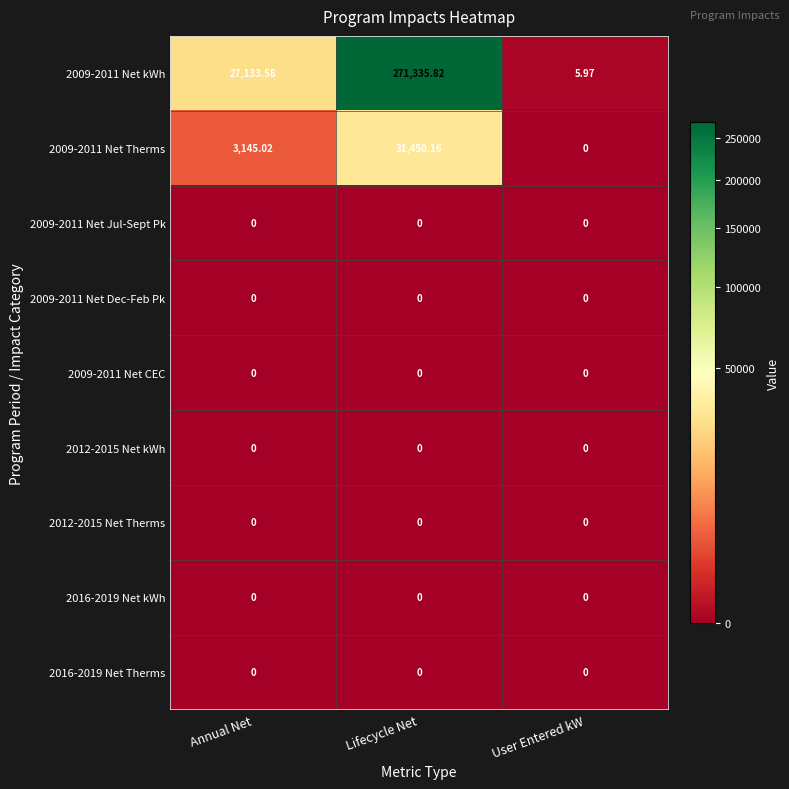

What is the maximum value shown in the chart?

271335.8